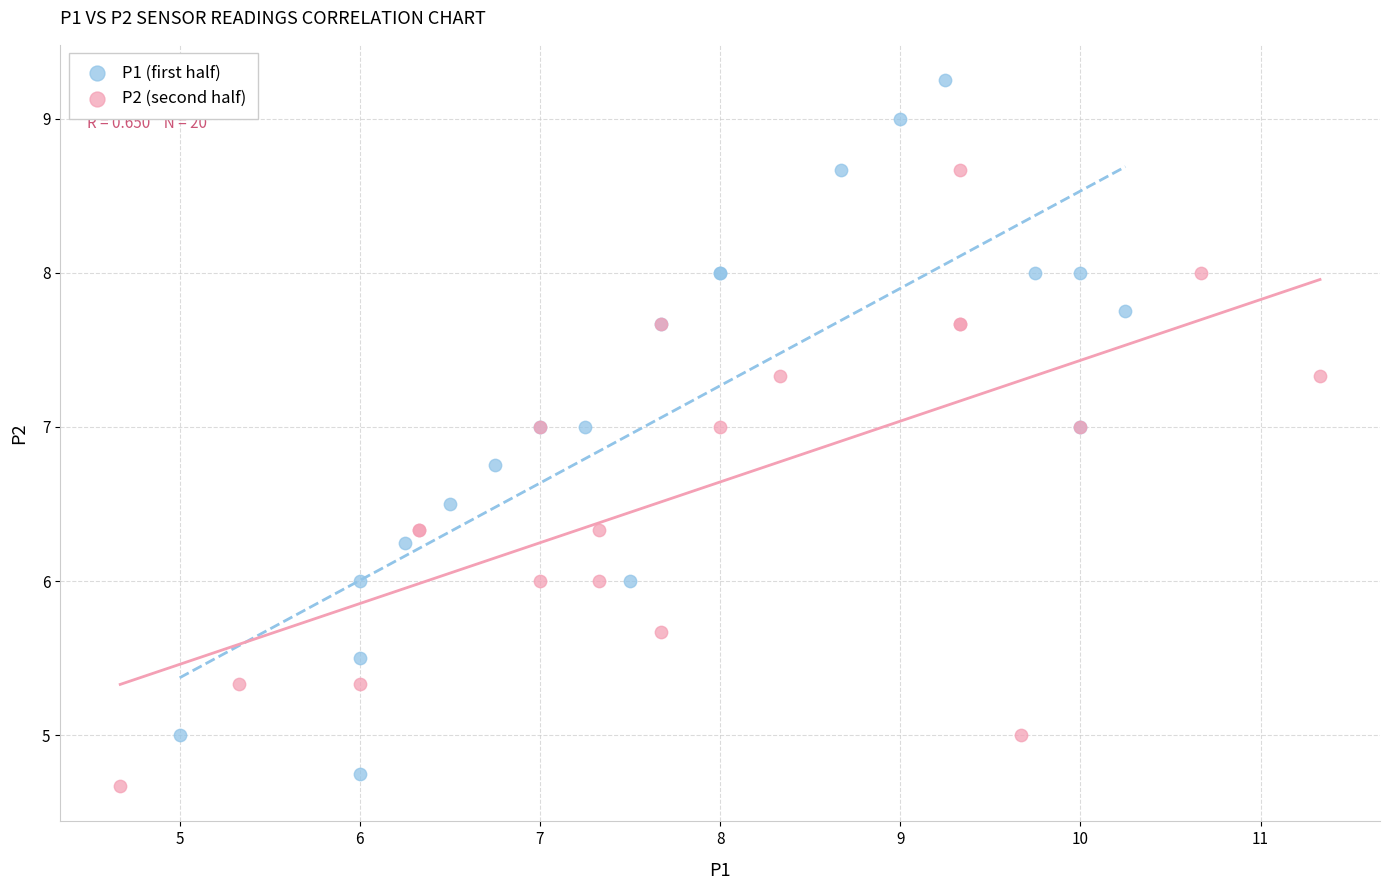

Which series has the widest spread of Y values?

P1 (first half)